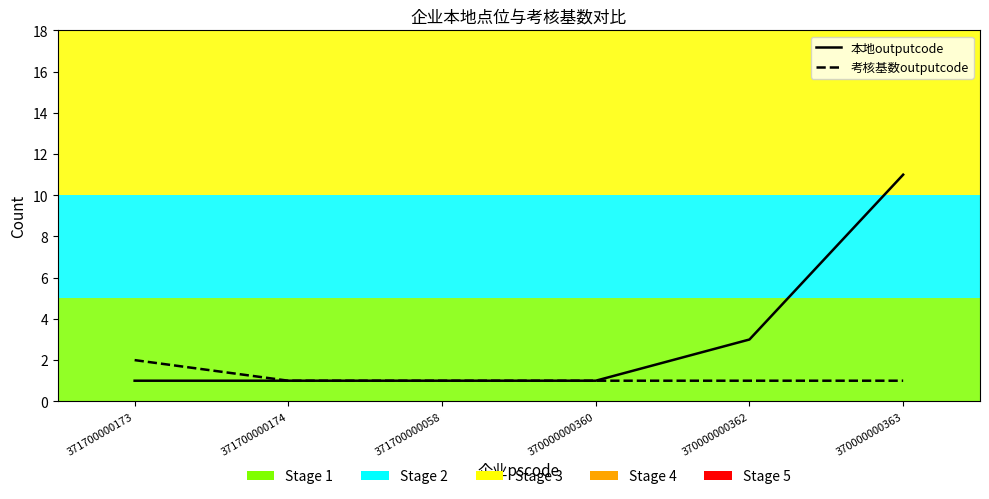

Is the value of 本地outputcode at 371700000173 greater than the value of 考核基数outputcode at 371700000058?

No